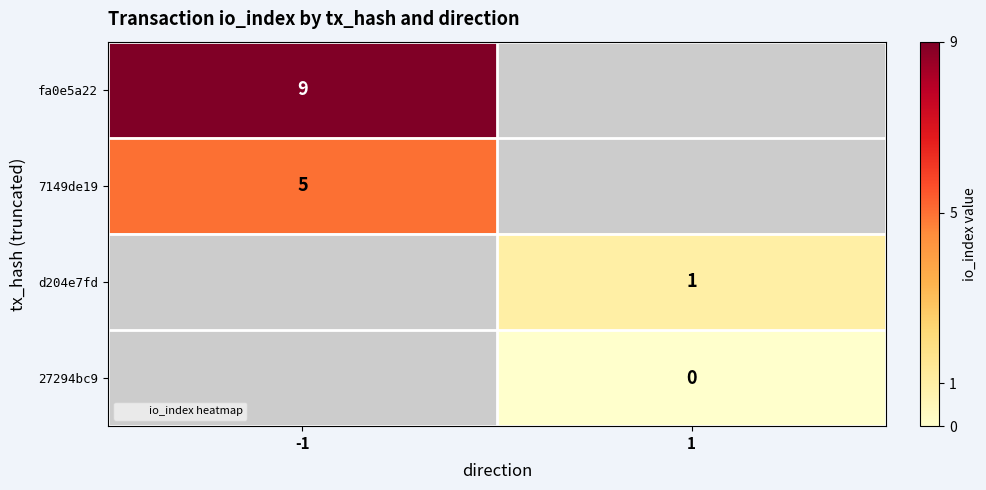

How many positive values does the 7149de19 series have?

1